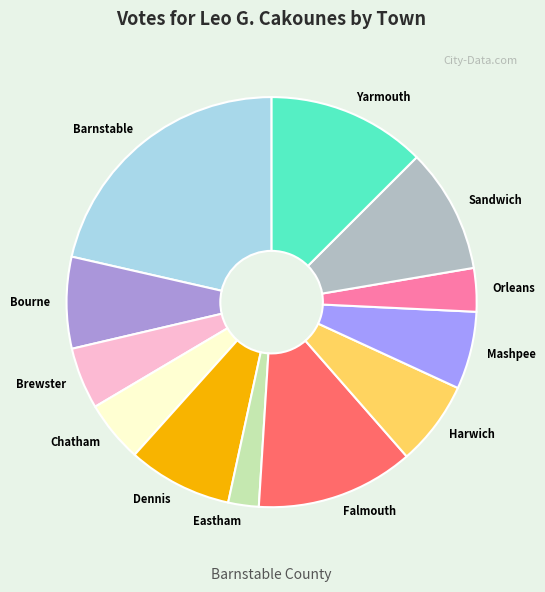

Does Bourne represent more than half of the total?

No